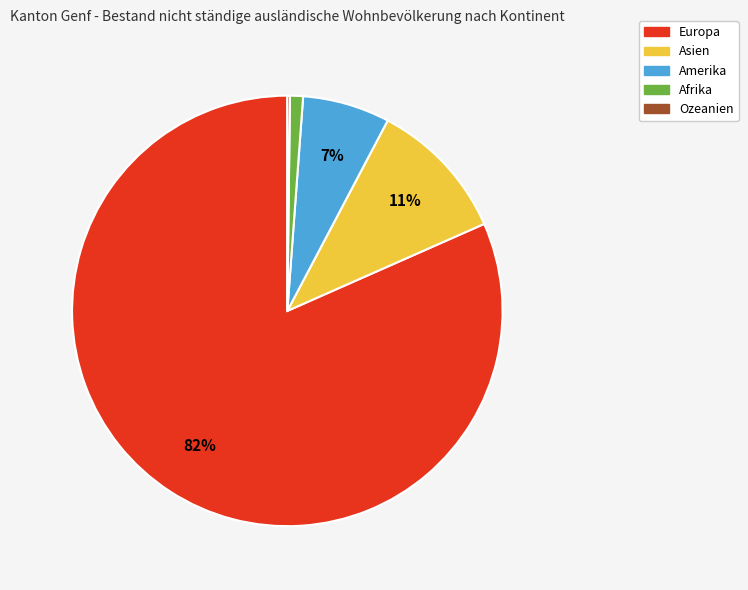

The Asien slice represents 11% of the pie. True or false?

True